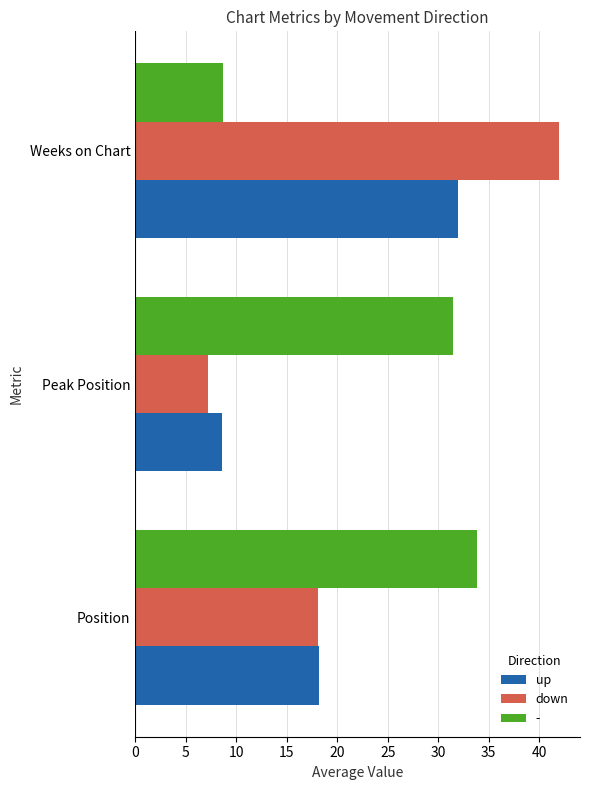

Is it true that - equals 31.5 at Peak Position?

True